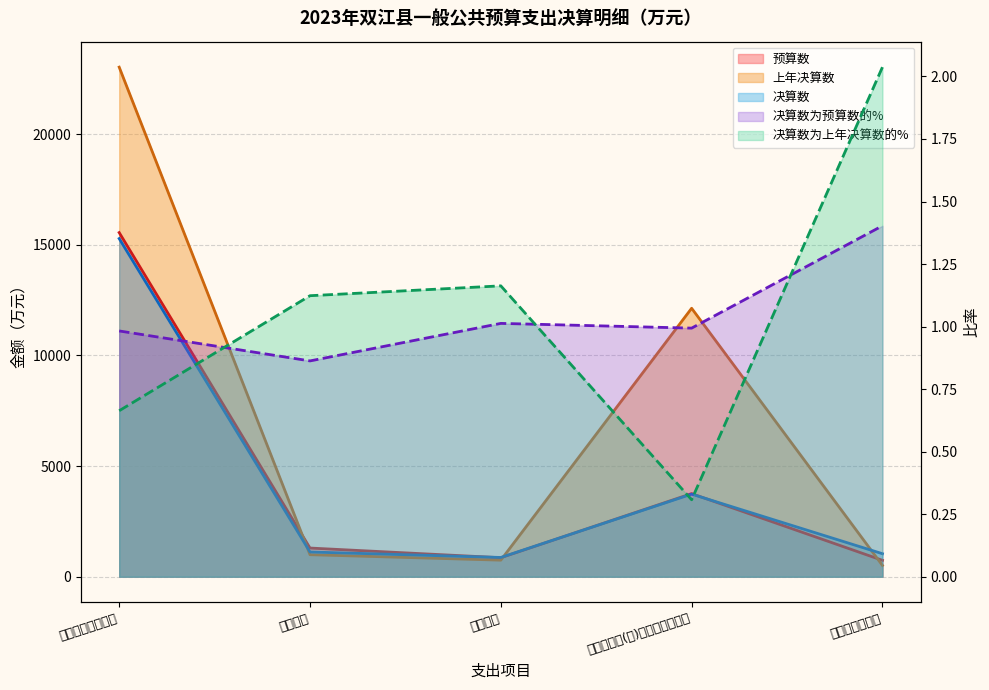

The 决算数 series shows 285.5 at 发展与改革事务. True or false?

False